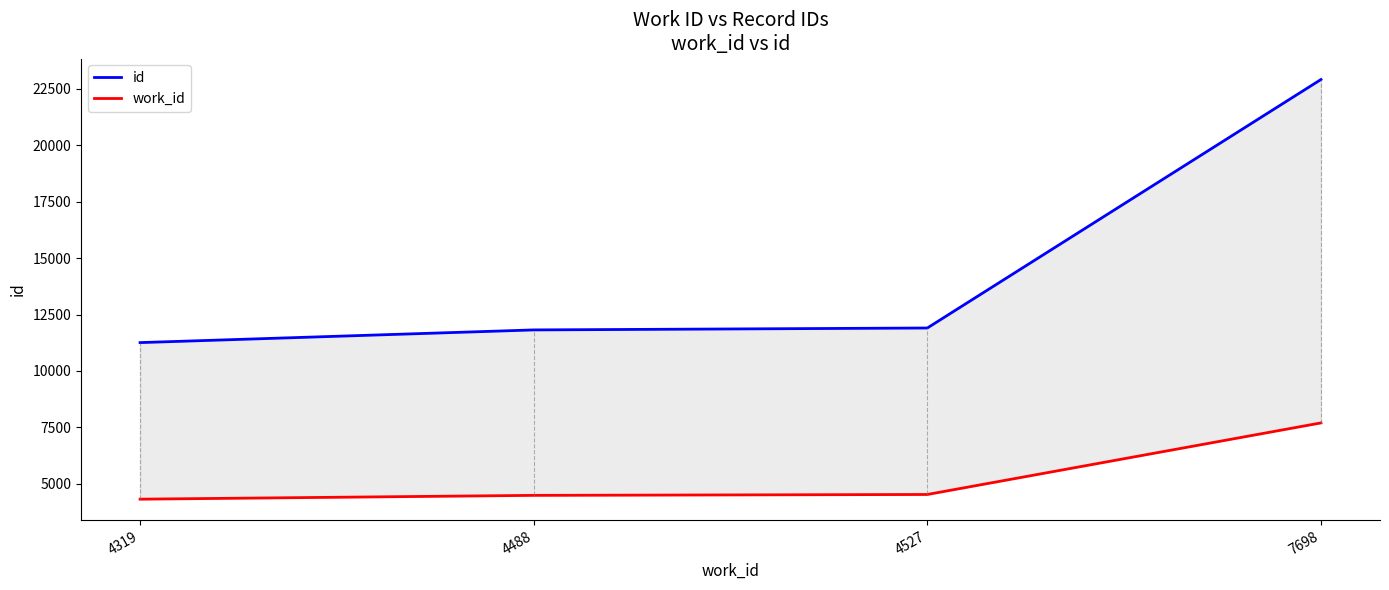

What is the value of the work_id point at the 3rd from the left?

4527